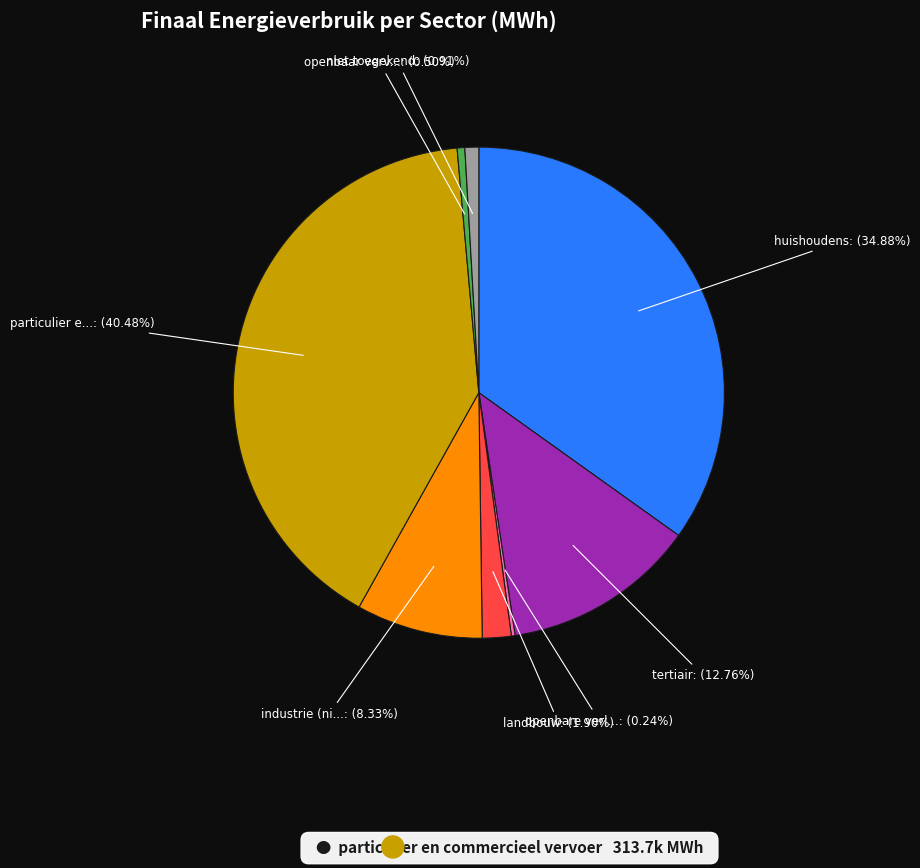

Is there a majority slice in this chart?

No